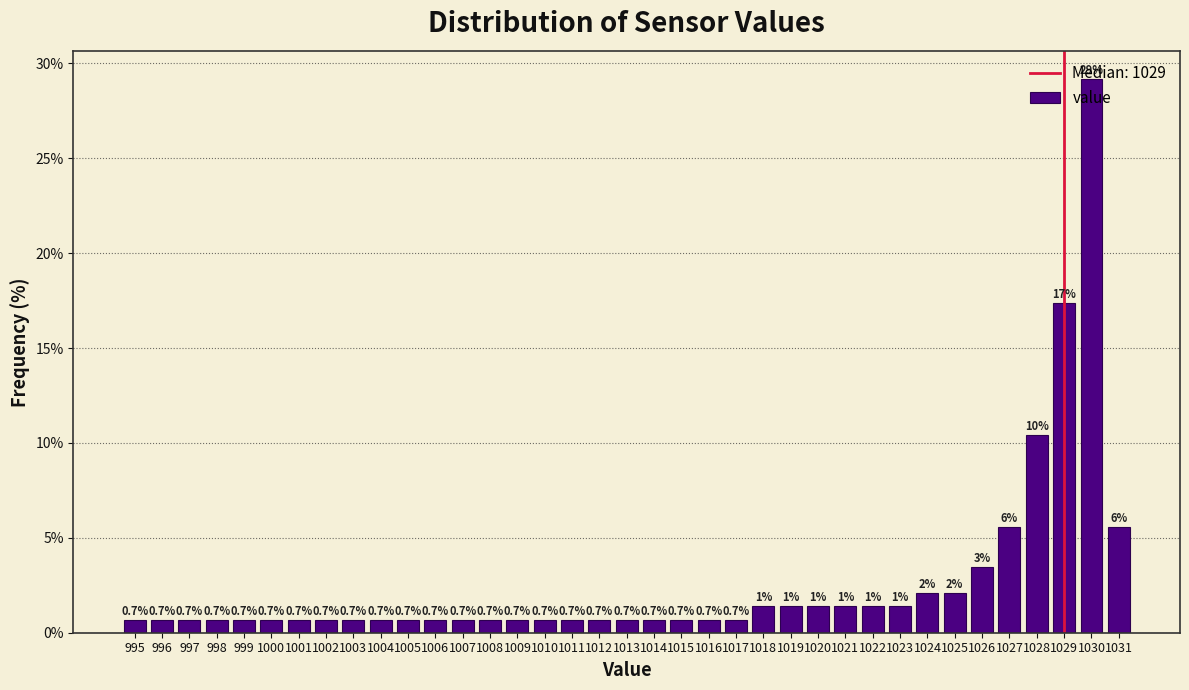

Over which range of the x-axis is the bar tallest?

1029.5 to 1030.5